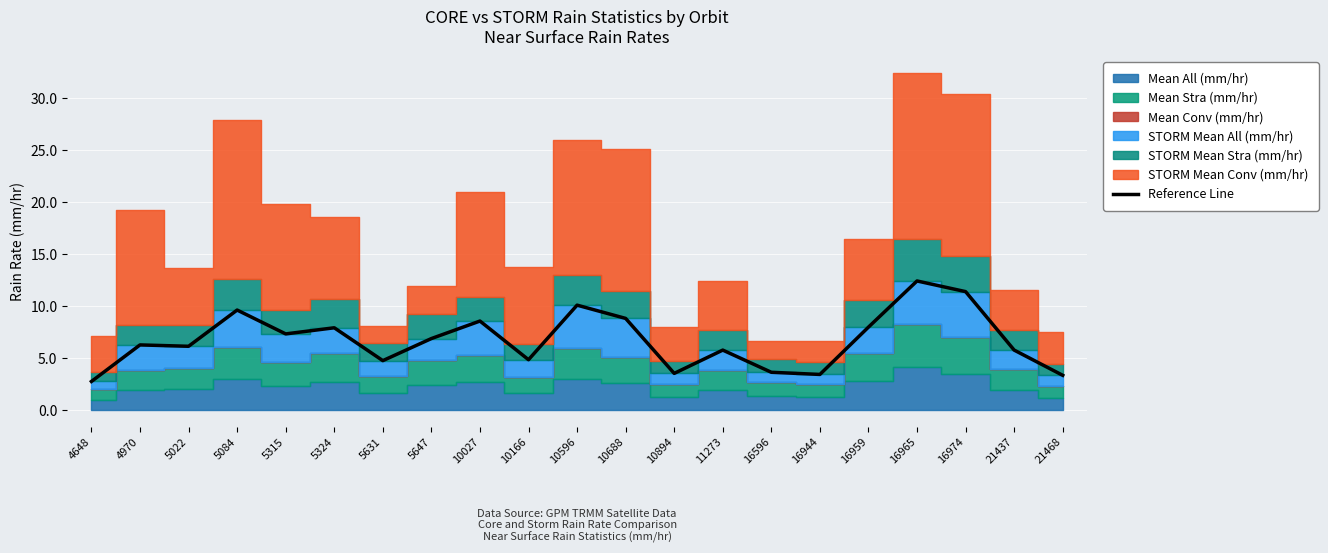

Approximately how many times larger is the value at 16974 compared to 10688?

1.3